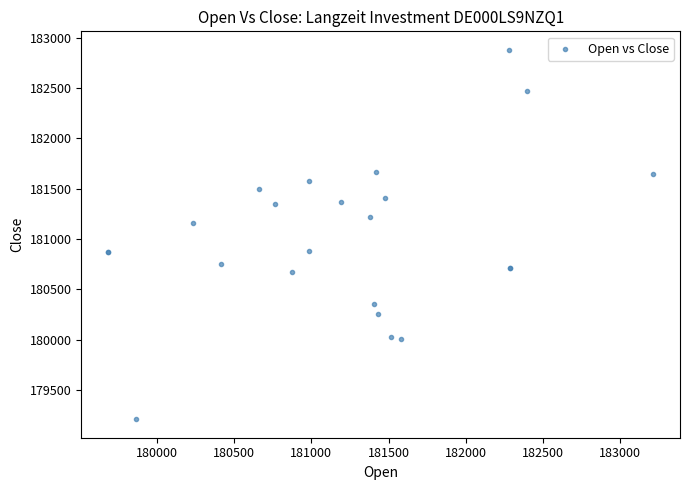

What Y value in the scatter plot is closest to 181044?

181157